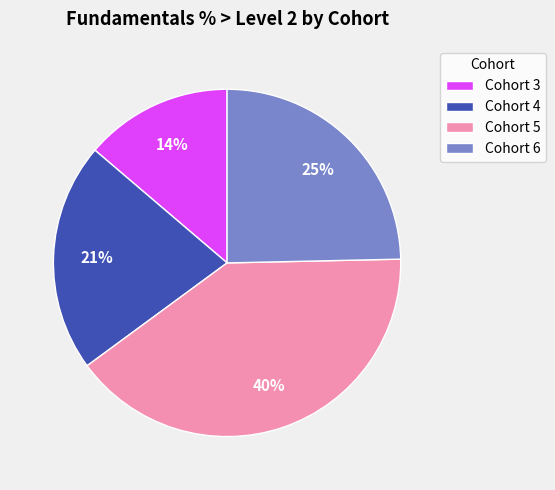

Which category has the biggest portion of the pie?

Cohort 5